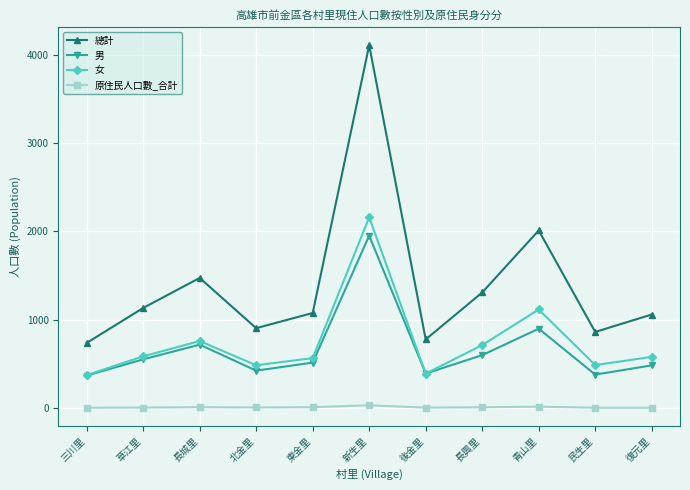

Is this an area chart (filled region under the line)?

No